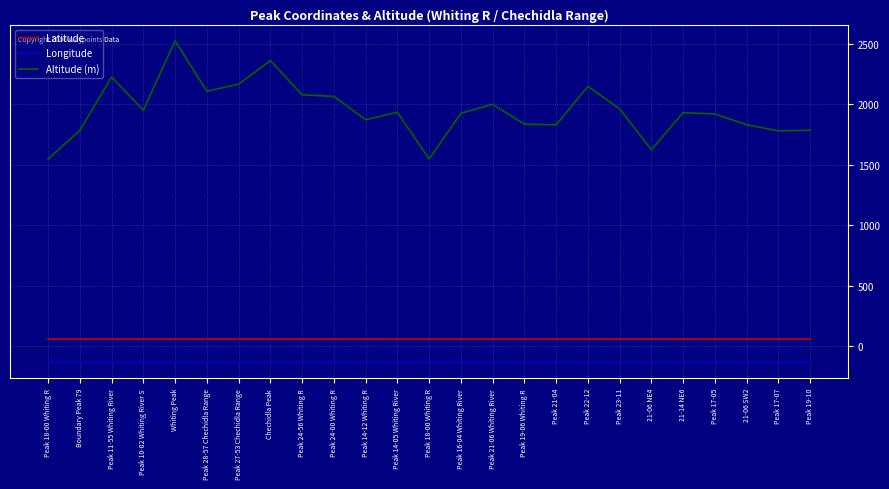

How many lines are shown in the chart?

3